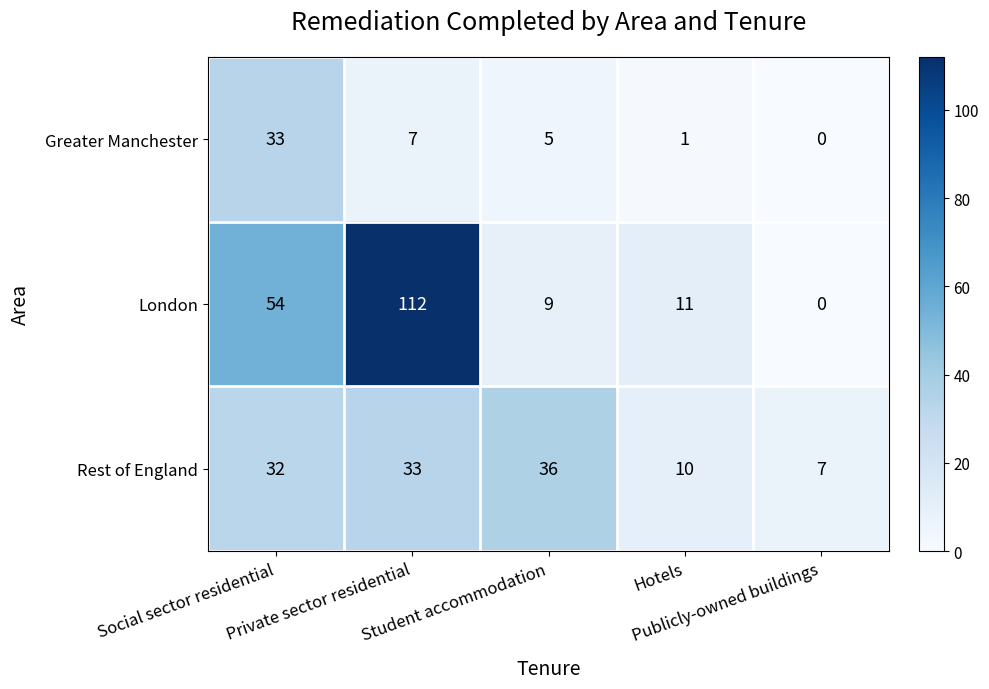

At how many categories does at least one series exceed 1?

5